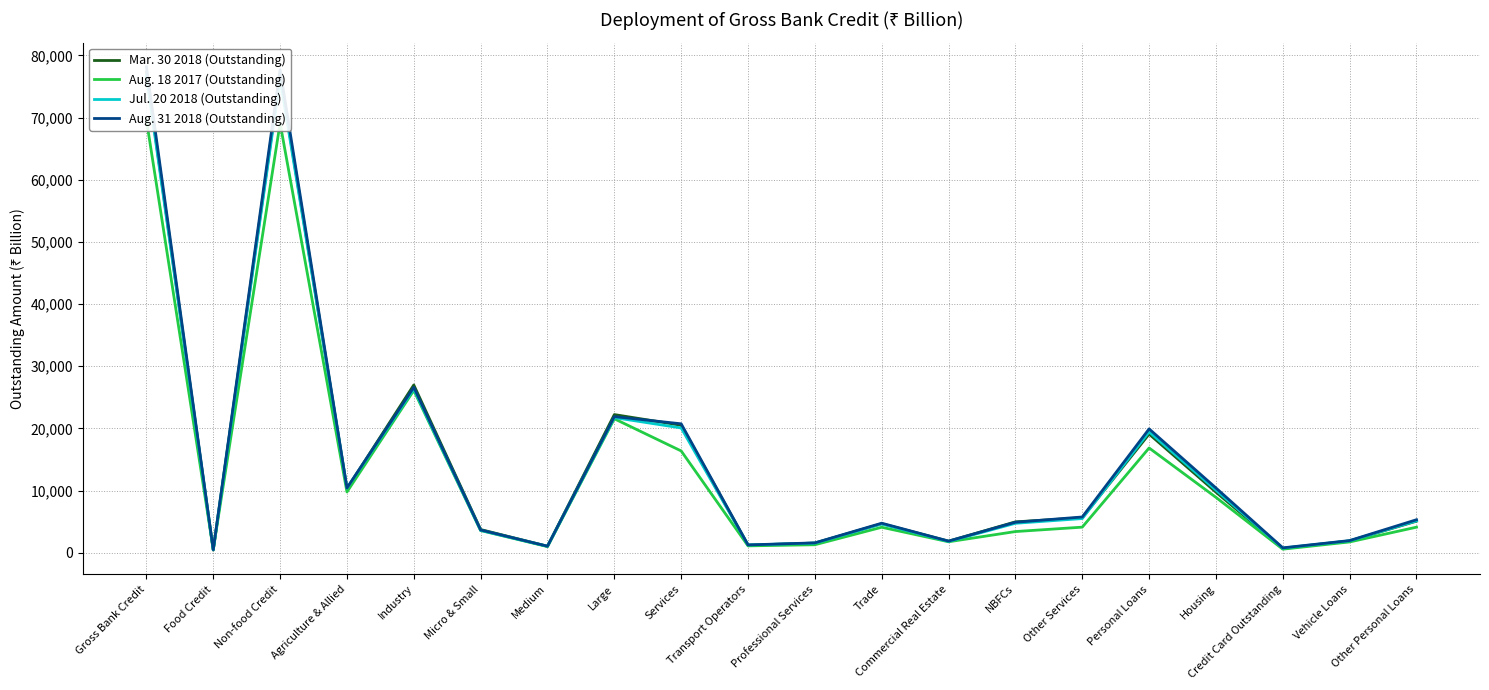

Is it true that Aug. 31 2018 (Outstanding) equals 16235 at Housing?

False